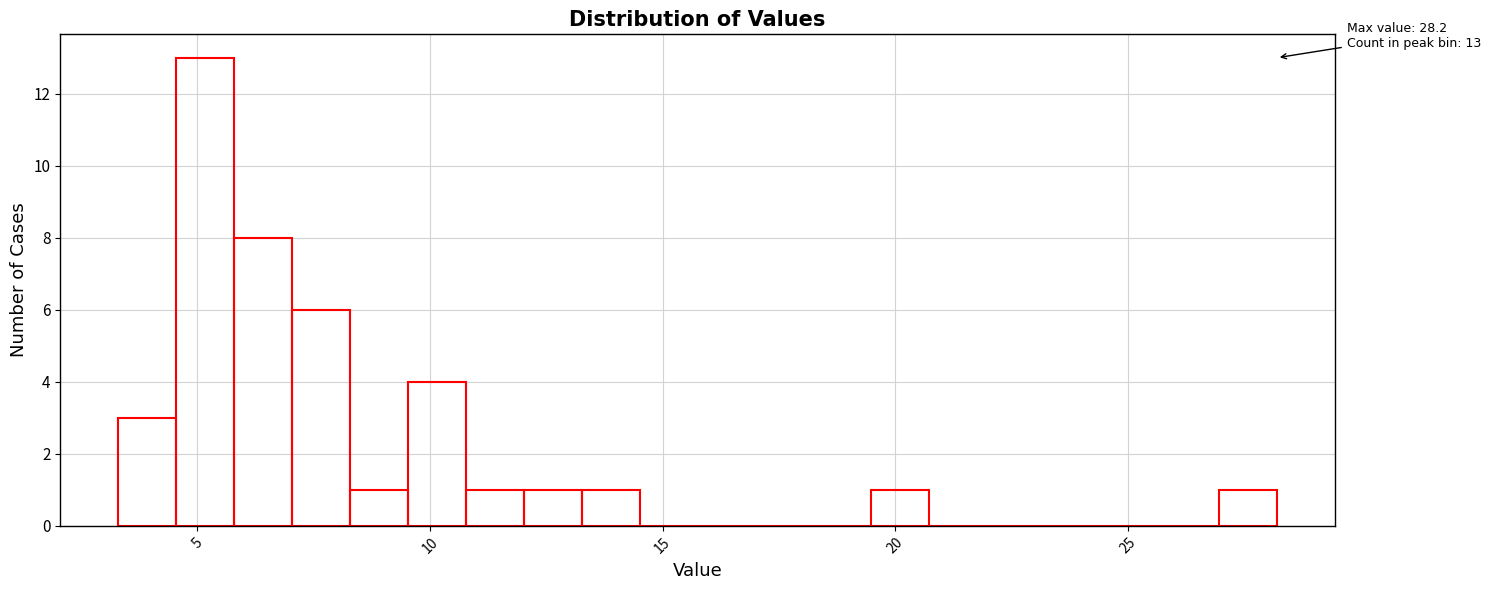

Around what value on the x-axis is the tallest bar? Give the approximate position of its centre, as read against the axis.

5.0